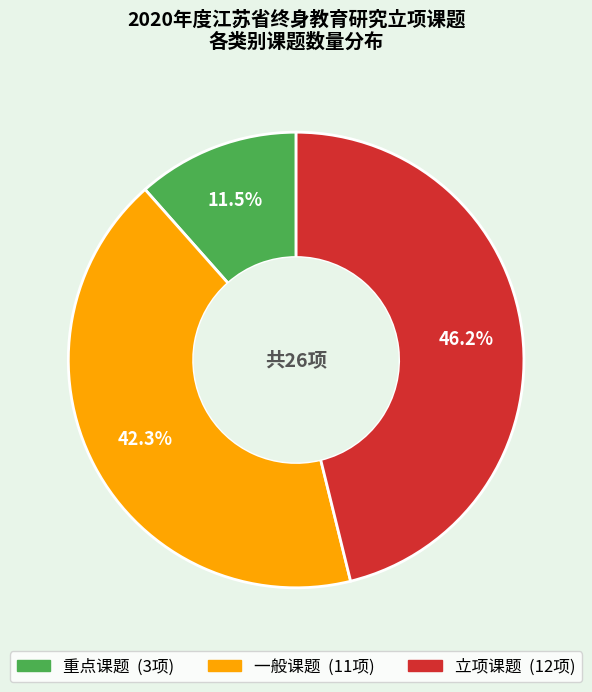

Which category has the smallest portion of the pie?

重点课题